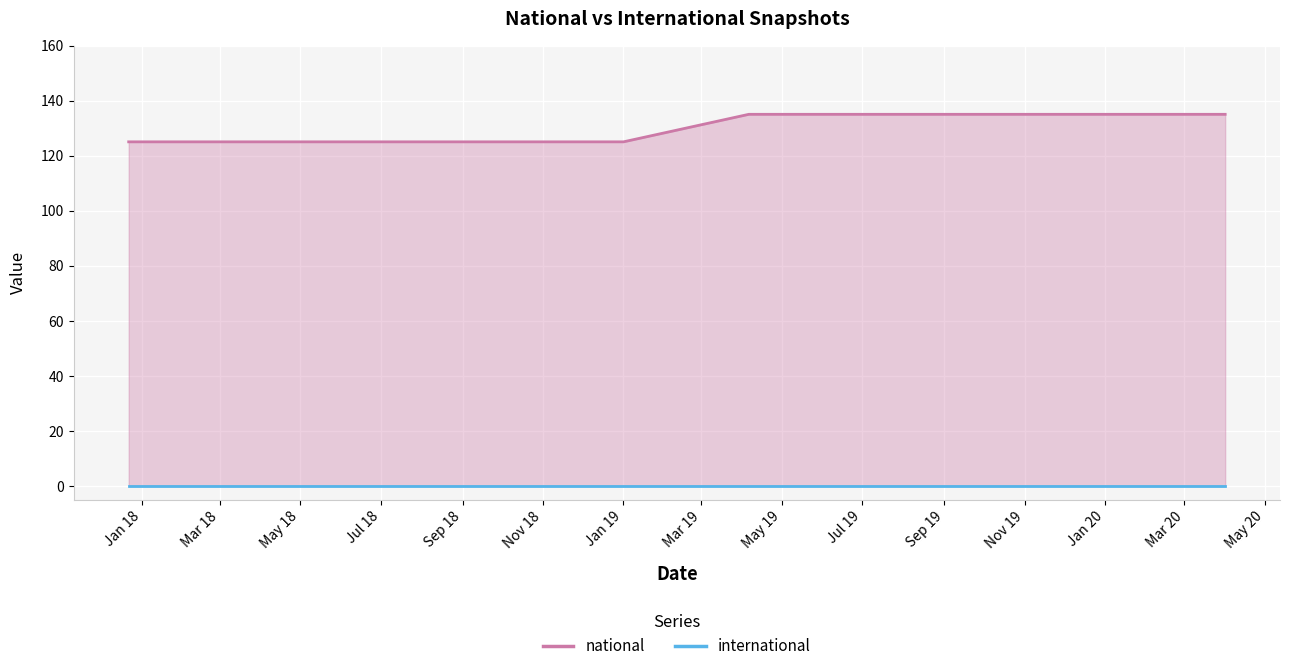

What is the label of the 1st point from the right?

2020-04-01